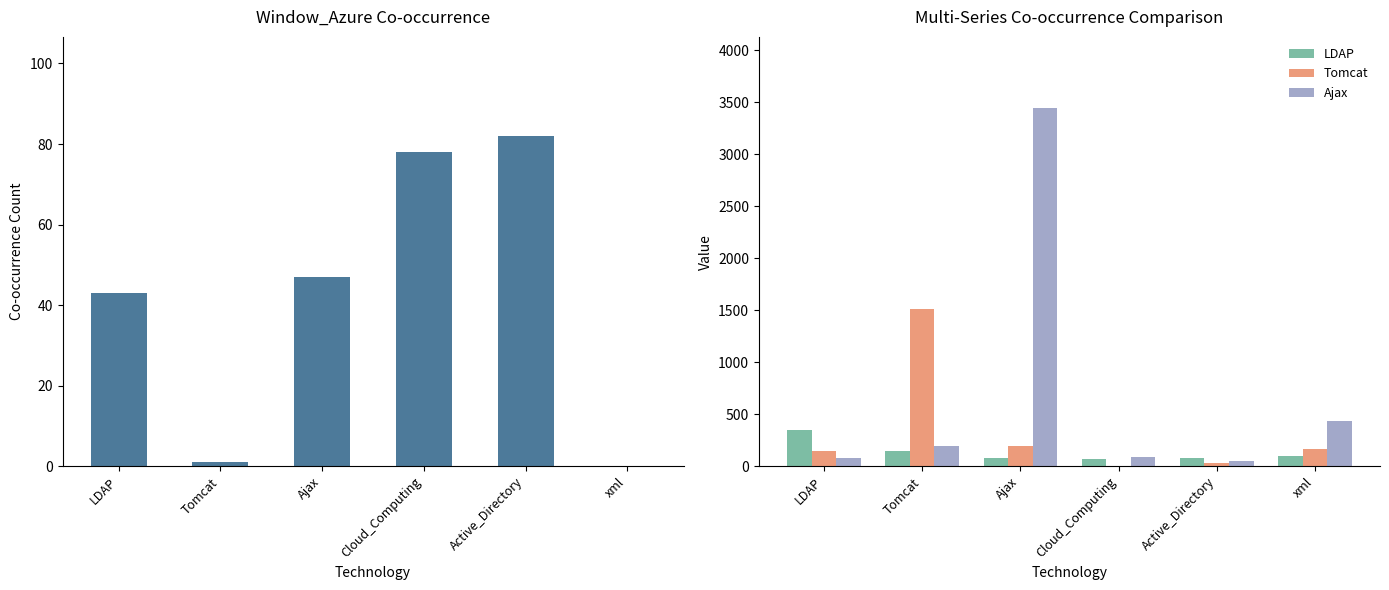

Rank the categories by Tomcat value from highest to lowest.

Tomcat, Ajax, xml, LDAP, Active_Directory, Cloud_Computing